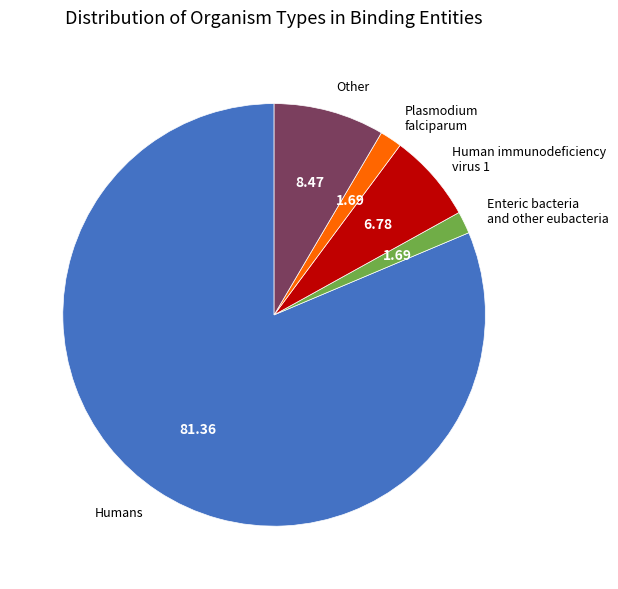

Between Enteric bacteria and other eubacteria and Humans, which is larger?

Humans